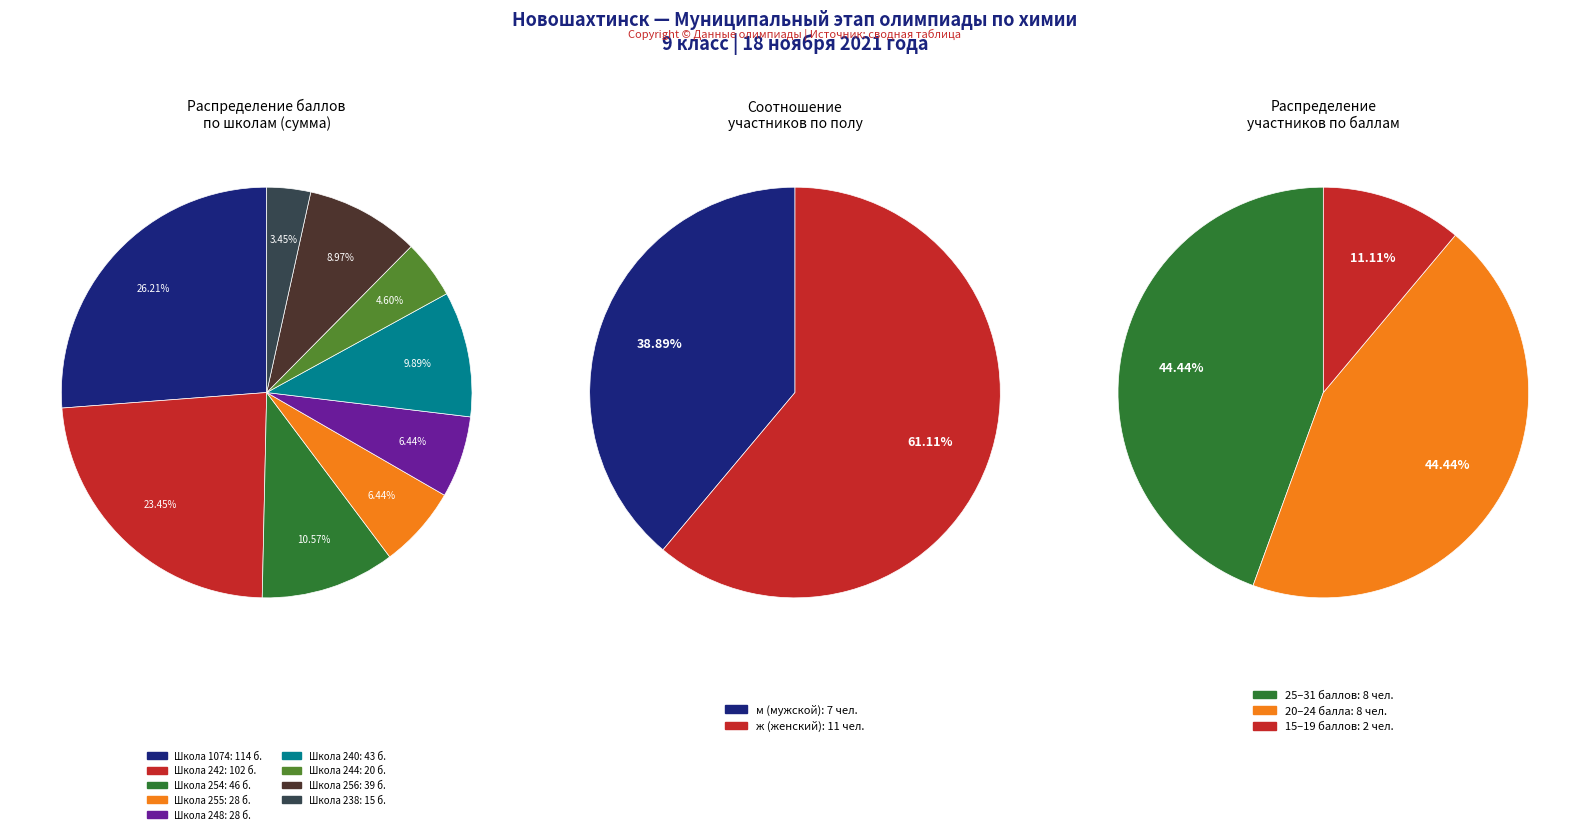

Which has a higher value, 242 or 240?

242